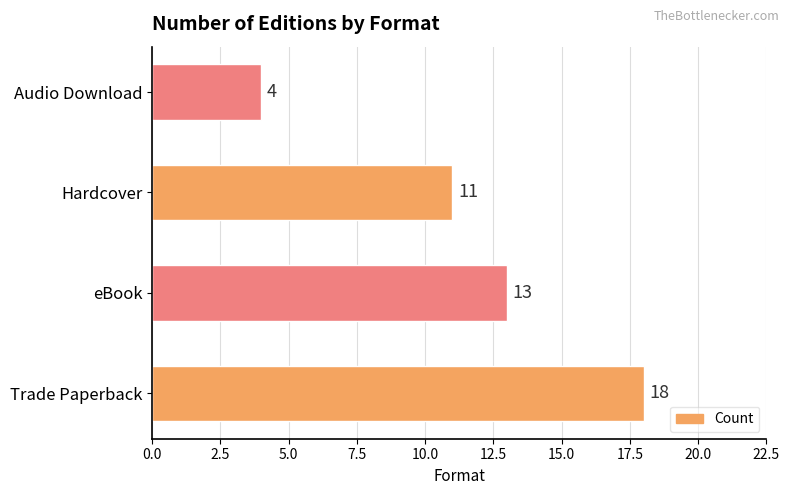

What is the difference between the maximum and second lowest values?

7